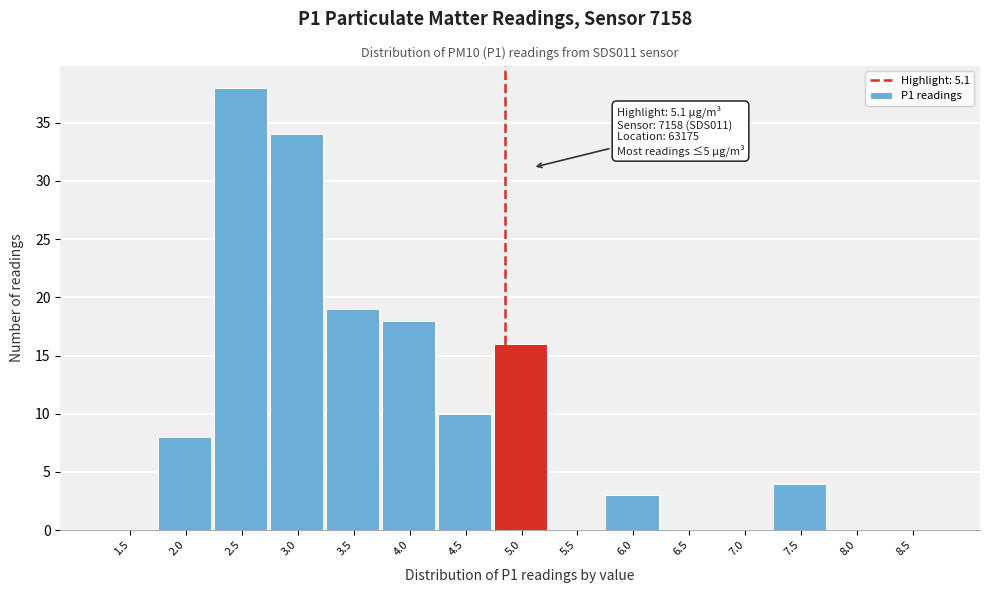

Reading right to left, transcribe all the data shown in this chart.

8.5=0	8.0=0	7.5=4	7.0=0	6.5=0	6.0=3	5.5=0	5.0=16	4.5=10	4.0=18	3.5=19	3.0=34	2.5=38	2.0=8	1.5=0